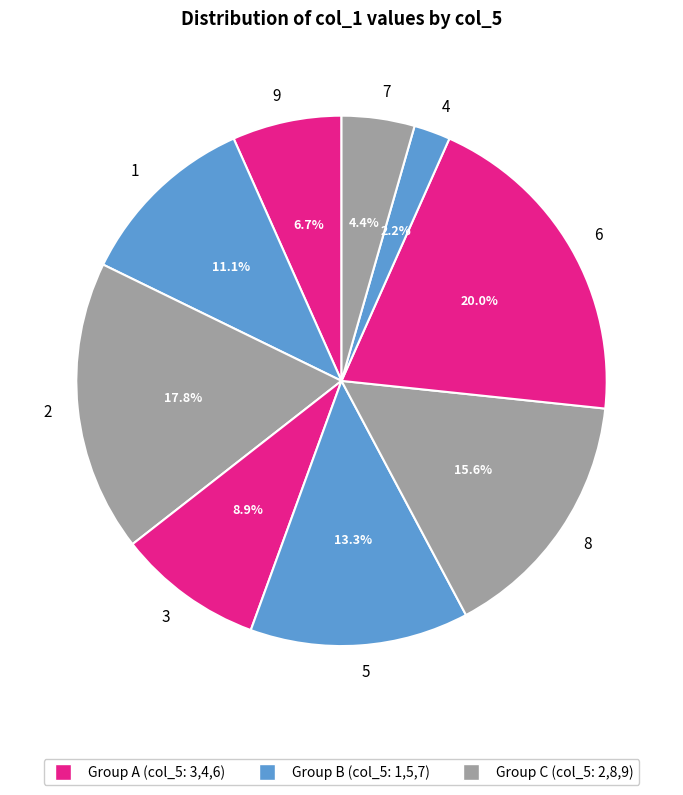

The 3 slice represents 9% of the pie. True or false?

True